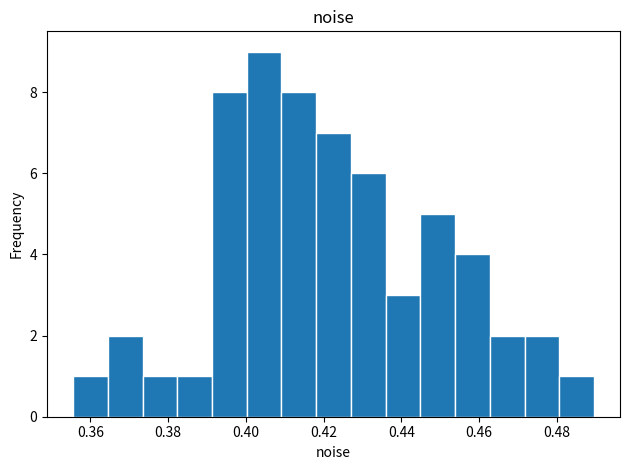

Which range on the x-axis has the tallest bar?

0.400 to 0.410